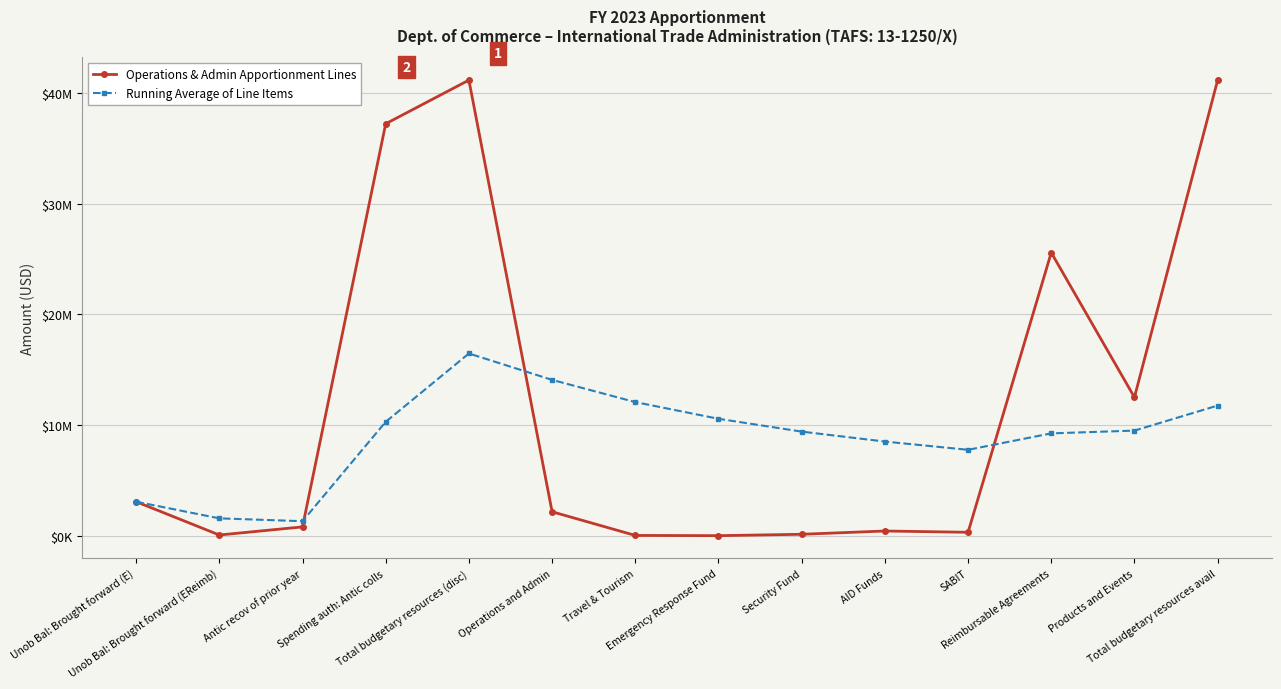

Is this an area chart (filled region under the line)?

No